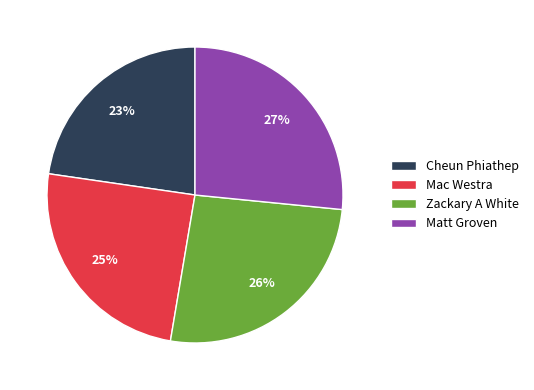

Does any single category account for the majority?

No